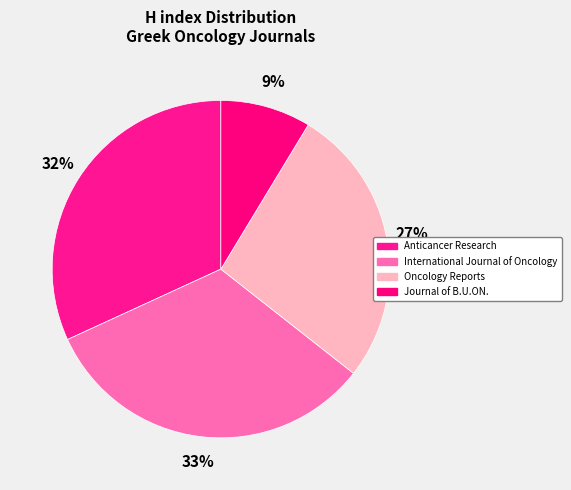

Combined, do Oncology Reports and Anticancer Research account for over 50%?

Yes